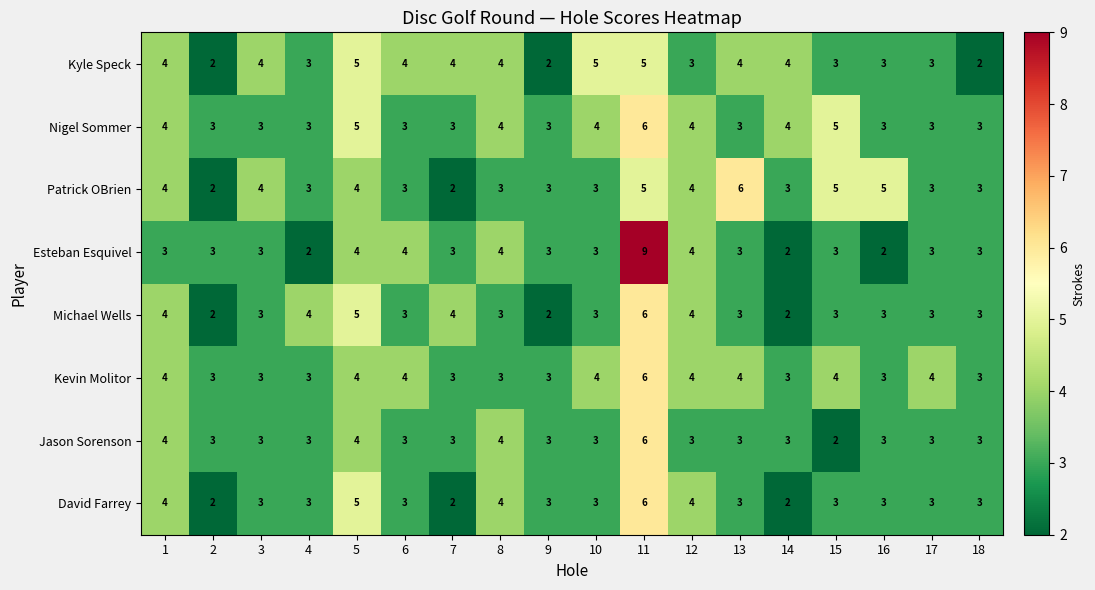

Which series has the widest spread of values?

Esteban Esquivel